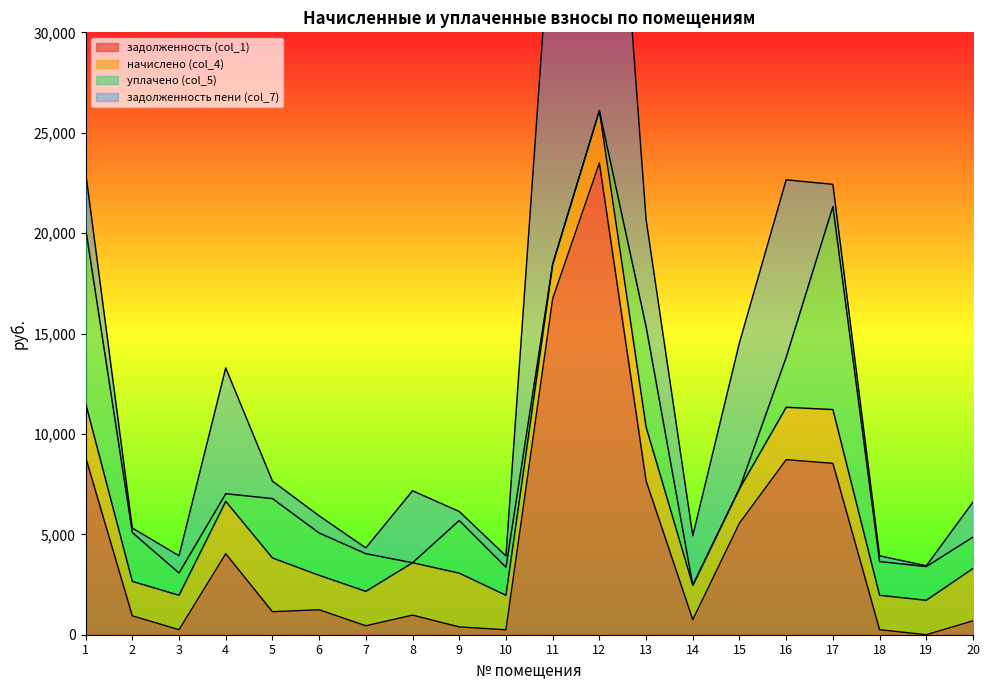

List the labels in order of задолженность (col_1) value, smallest first.

19, 10, 18, 3, 9, 7, 20, 14, 2, 8, 5, 6, 4, 15, 13, 17, 16, 1, 11, 12